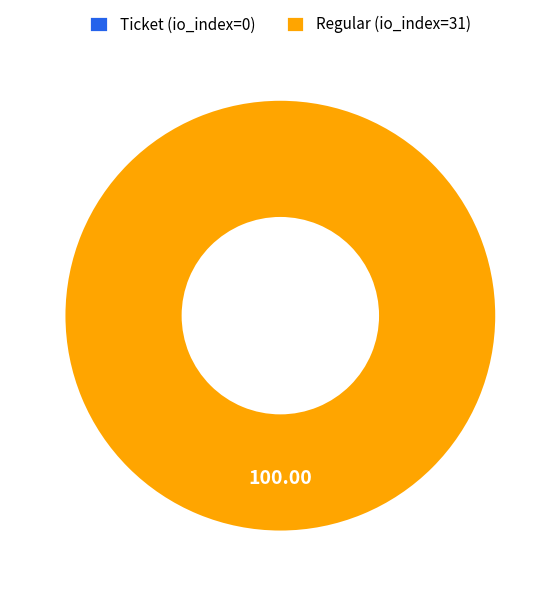

Which category accounts for the majority?

Regular (io_index=31)